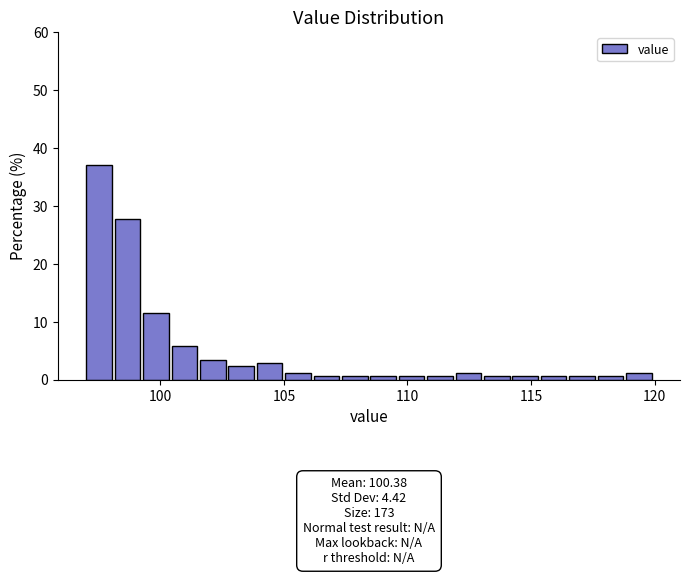

Read against the x-axis, roughly where is the centre of the tallest bar?

97.5